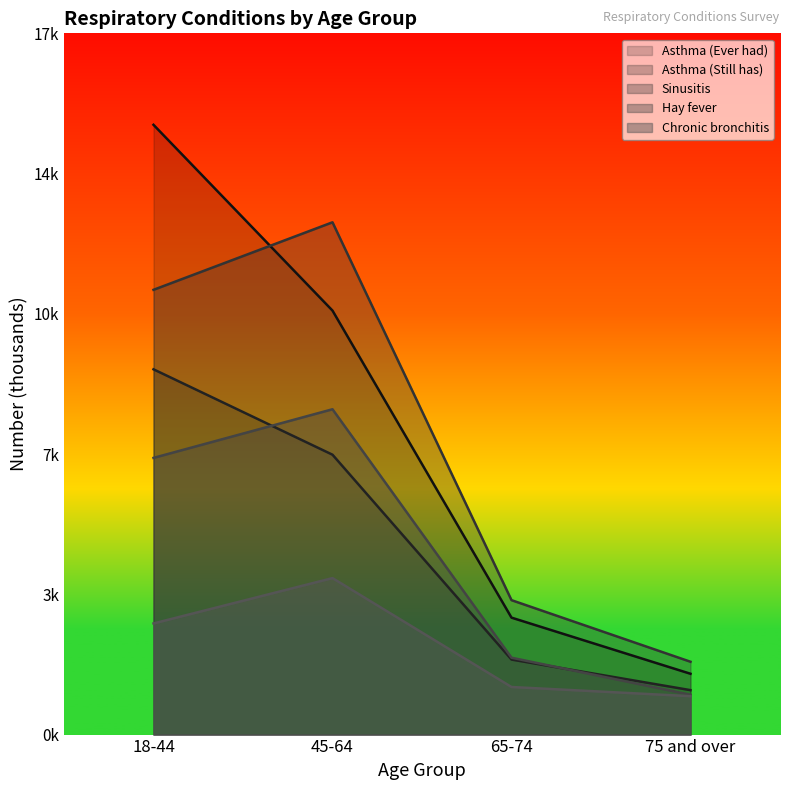

What is the difference between the maximum and minimum values in the Asthma (Still has) series?

7855